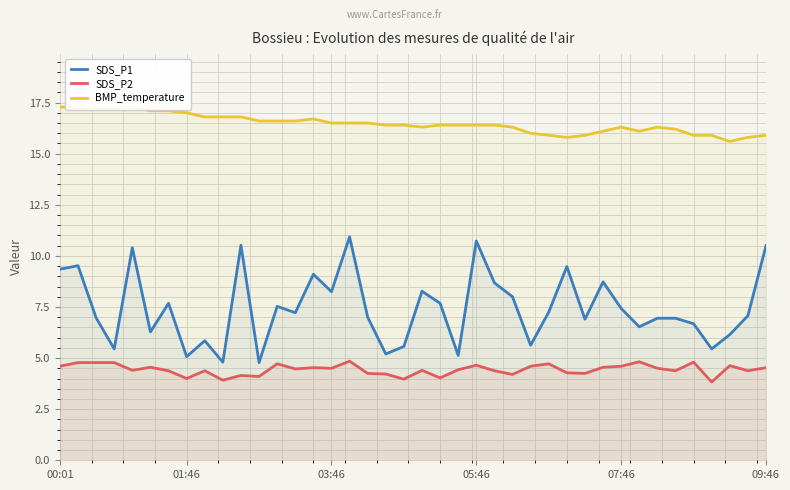

The value of BMP_temperature at 10 is 16.8. True or false?

True